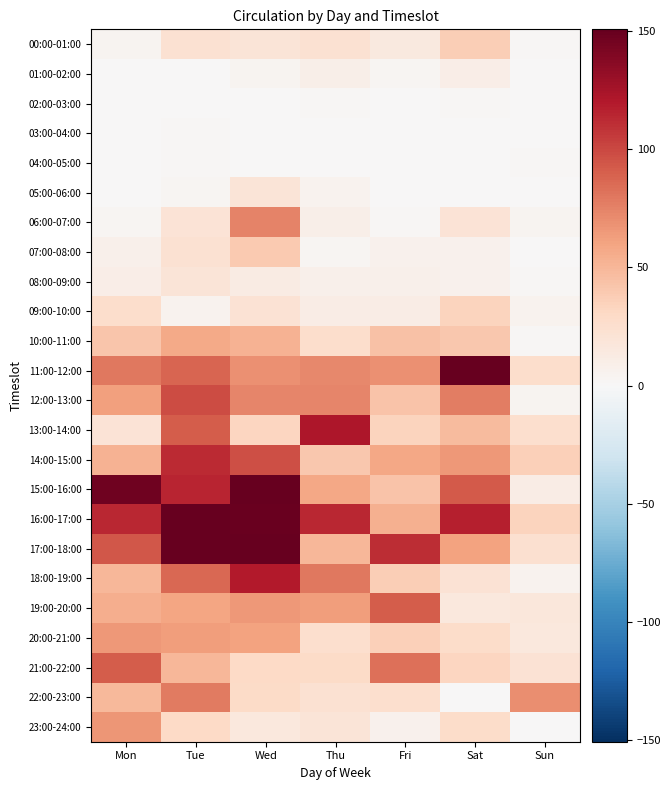

What is the difference between the highest and lowest values at Mon?

147